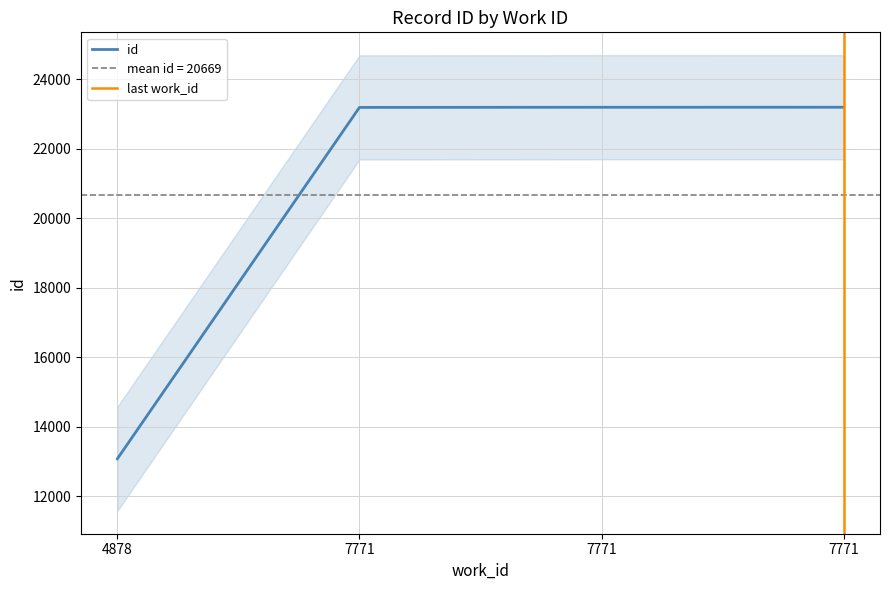

Count the number of data series in this chart.

1